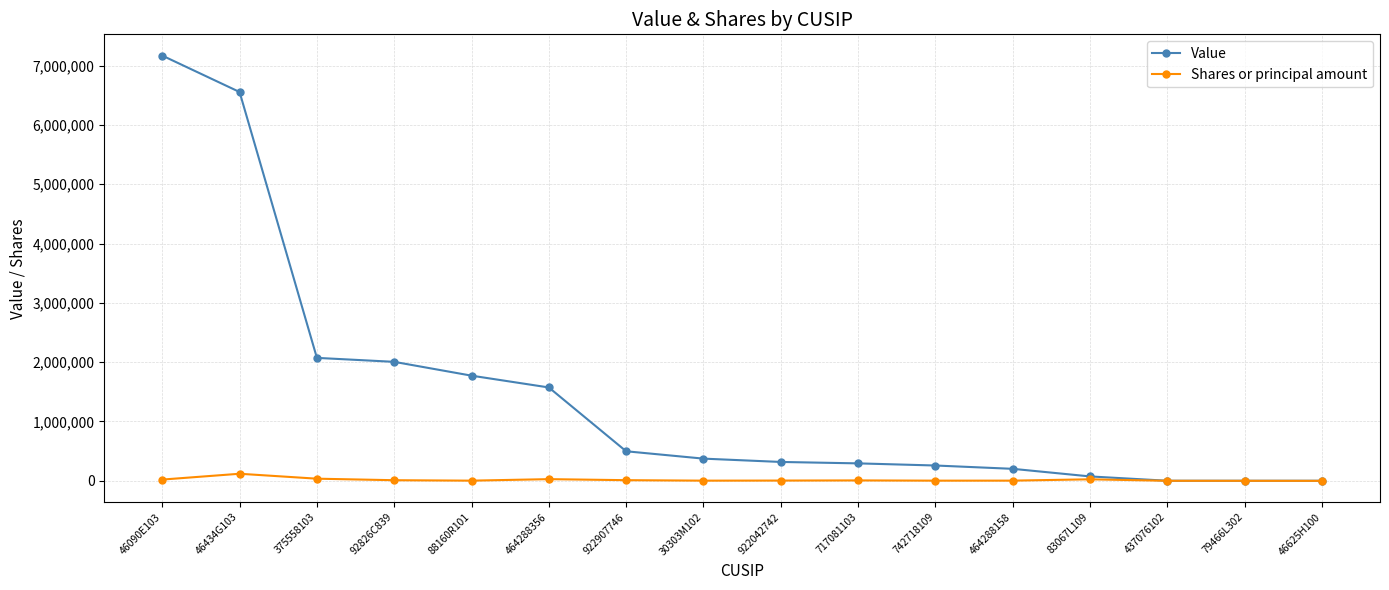

The value of Value at 464288356 is 2687305. True or false?

False